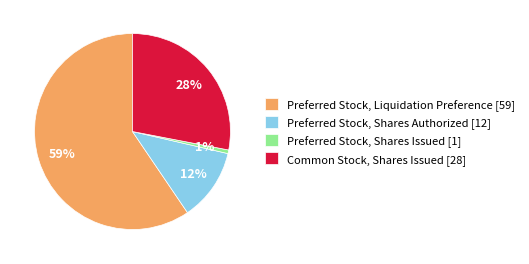

True or false: Preferred Stock, Shares Authorized accounts for 12% of the total.

True